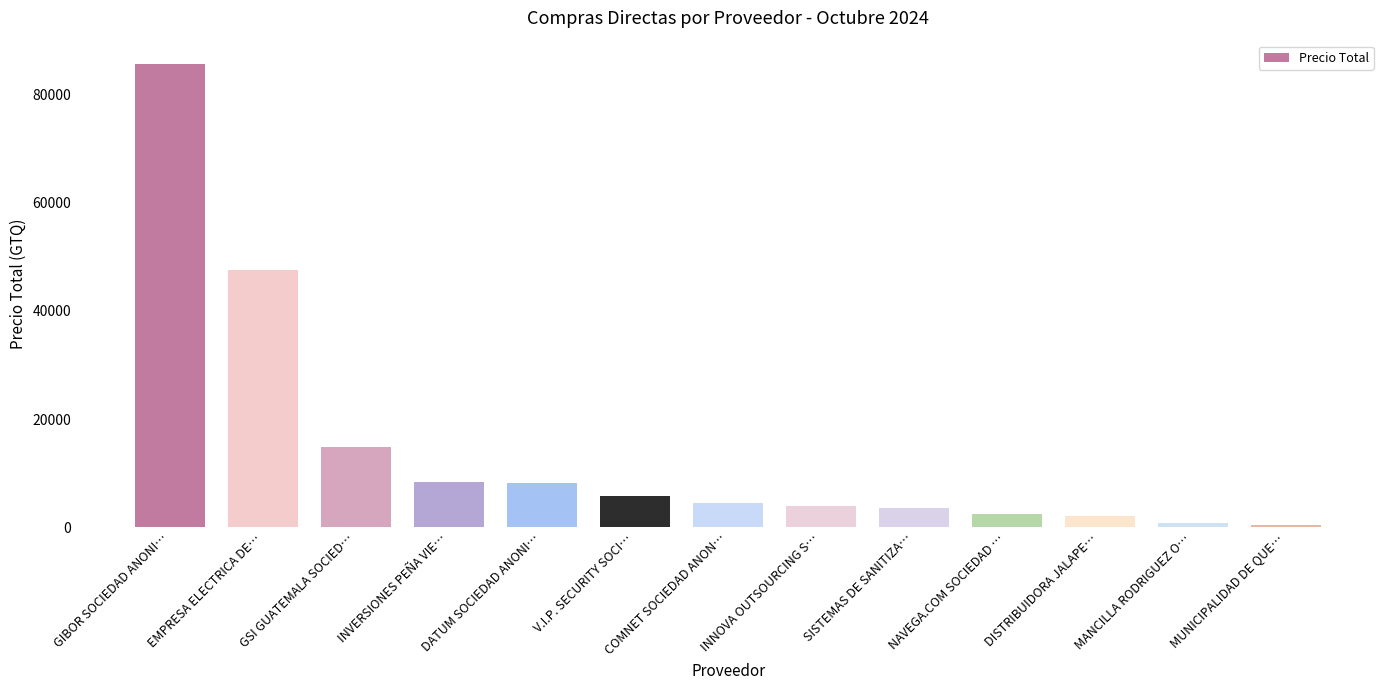

What is the maximum value shown in the chart?

85750.0